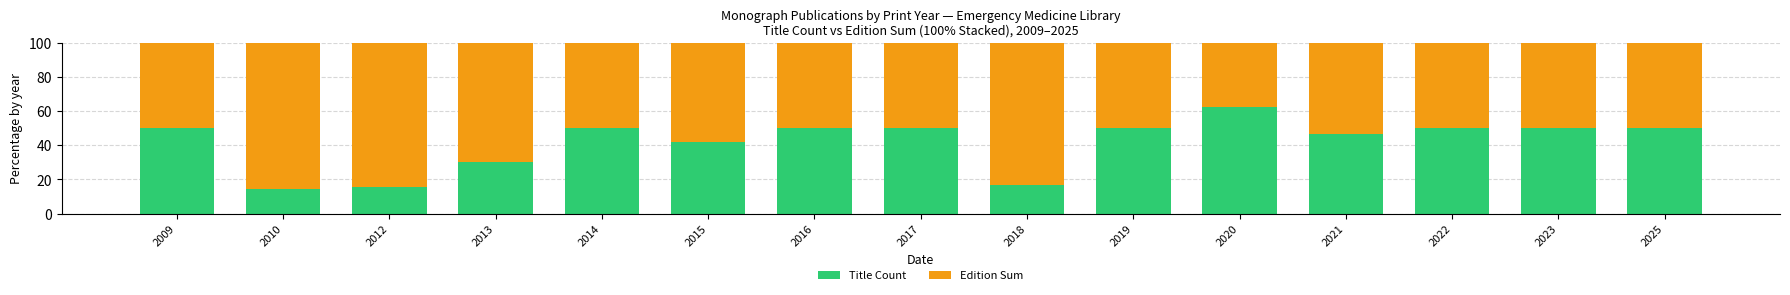

What is the total value across all series at 2010?

100.0